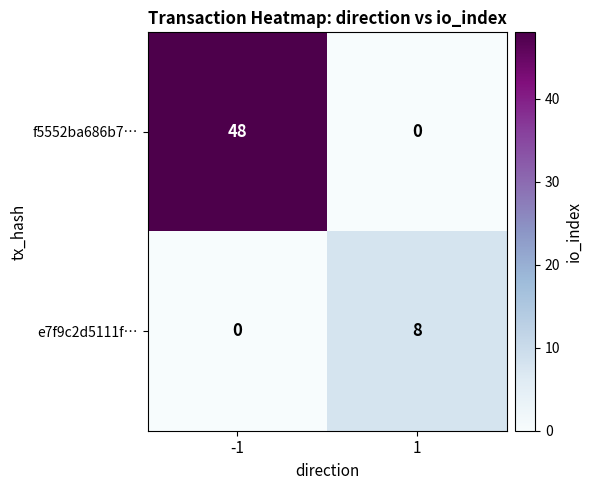

Reading right to left, transcribe all the data shown in this chart.

f5552ba686b7…: 1=0	-1=48
e7f9c2d5111f…: 1=8	-1=0